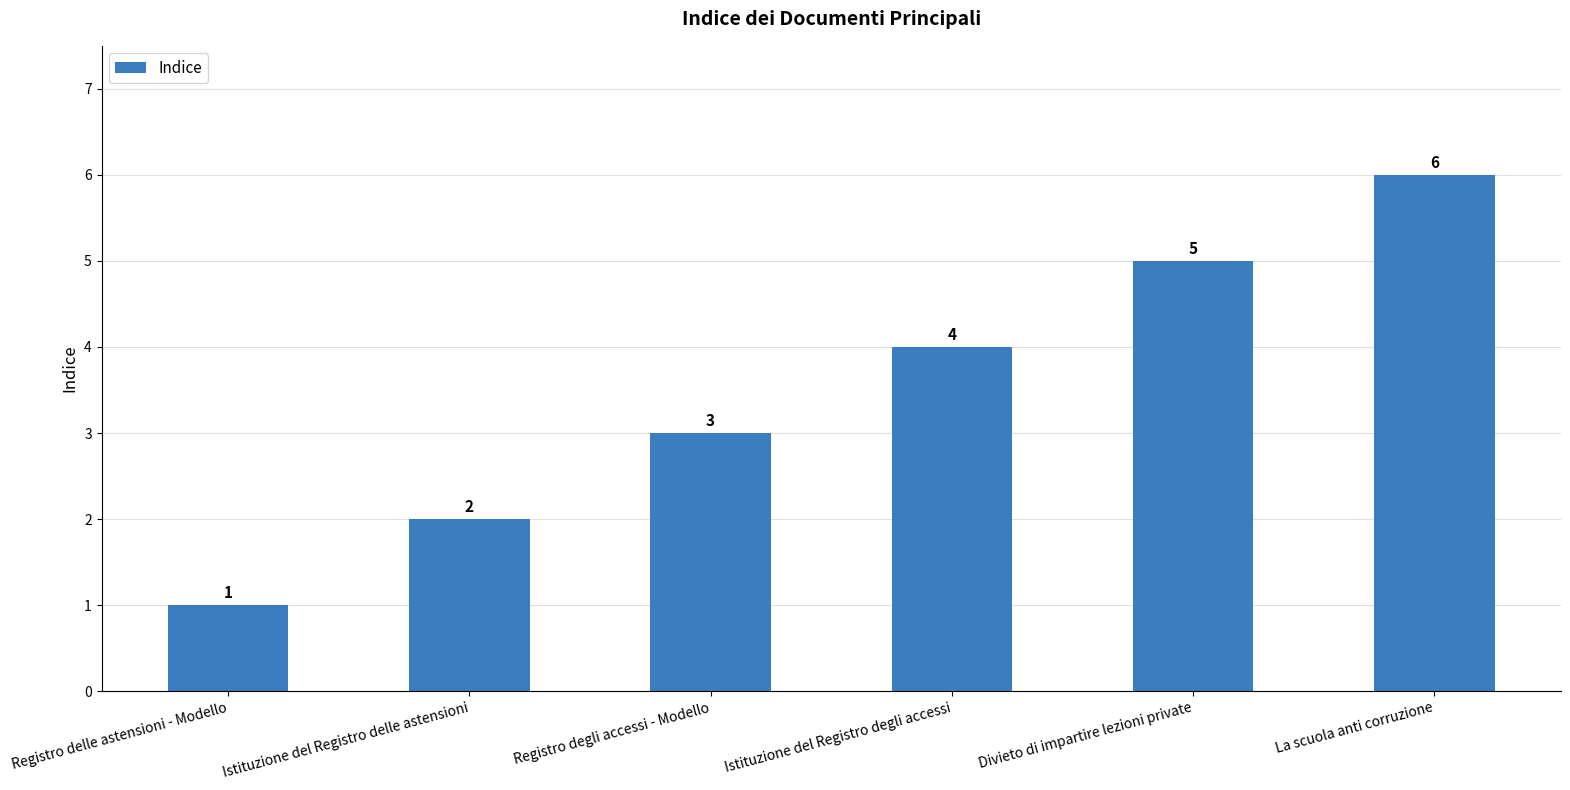

True or false: the data shows 7 at Divieto di impartire lezioni private.

False